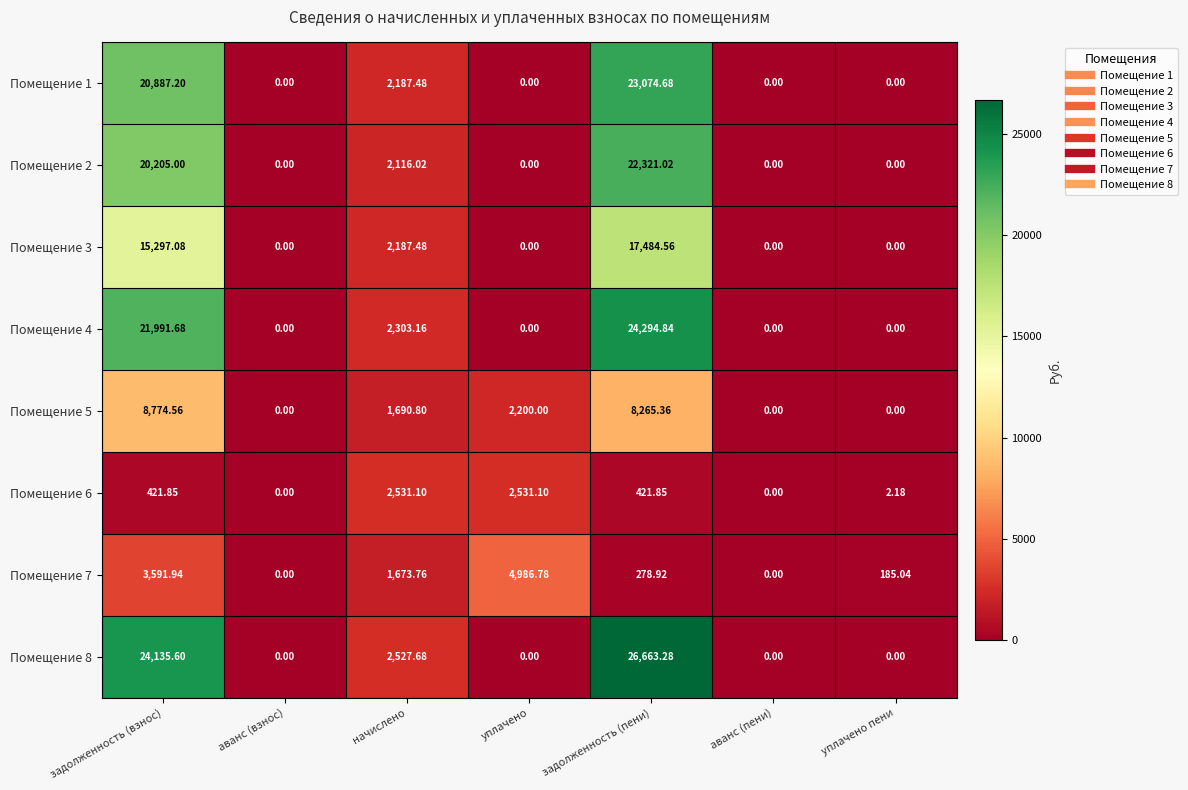

At which category is the sum across all series the highest?

задолженность (пени)